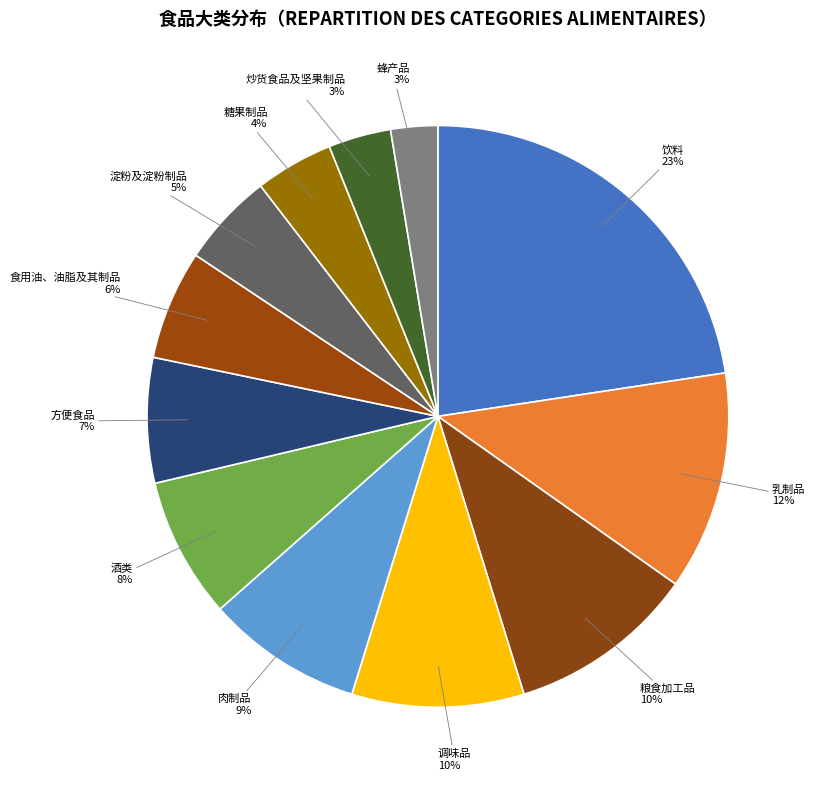

What is the largest slice in the pie chart?

饮料